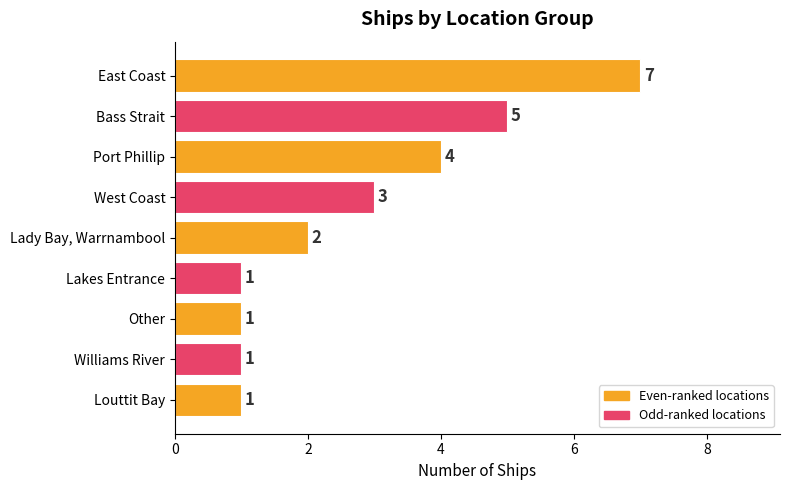

How many distinct data groups are displayed?

1